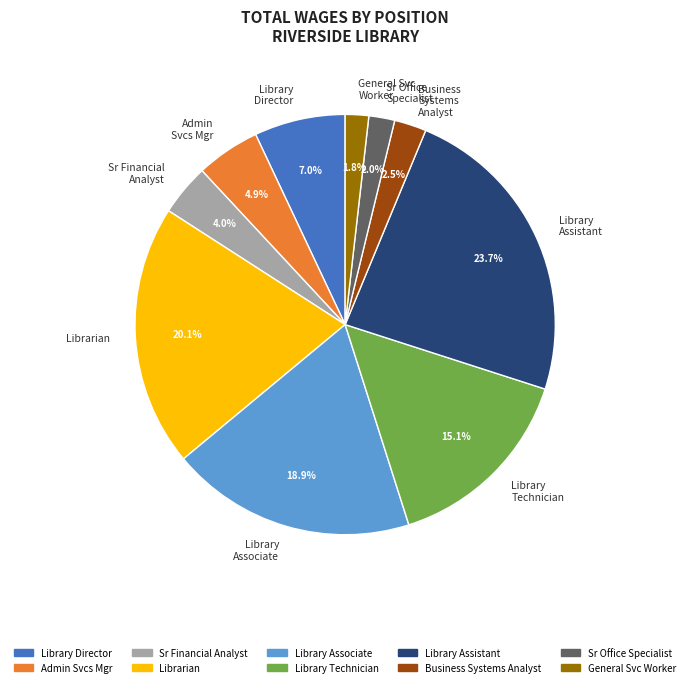

Is General Svc Worker the majority of the pie?

No